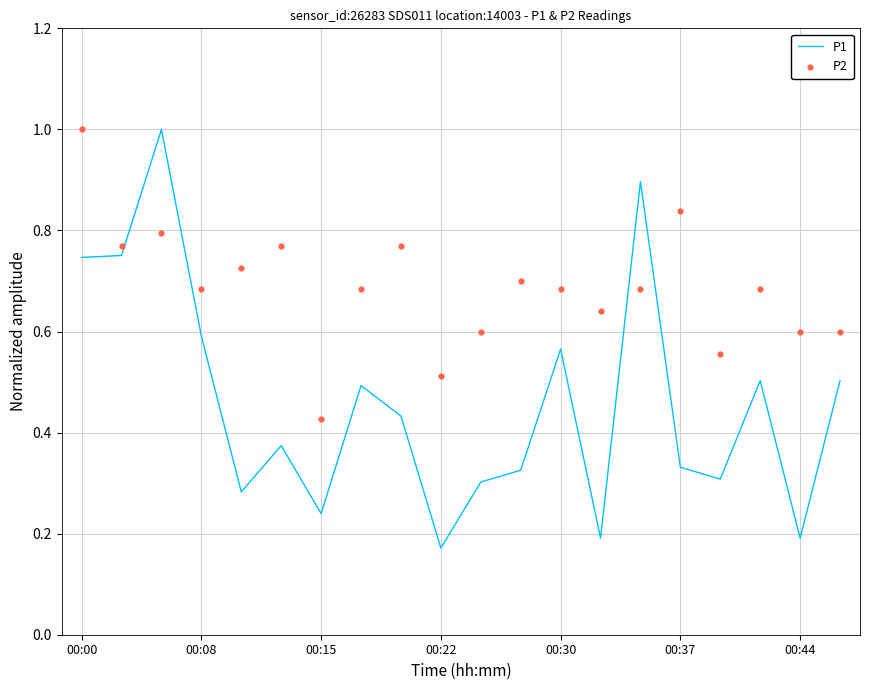

Is it true that P1 equals 0.2 at 00:08?

False